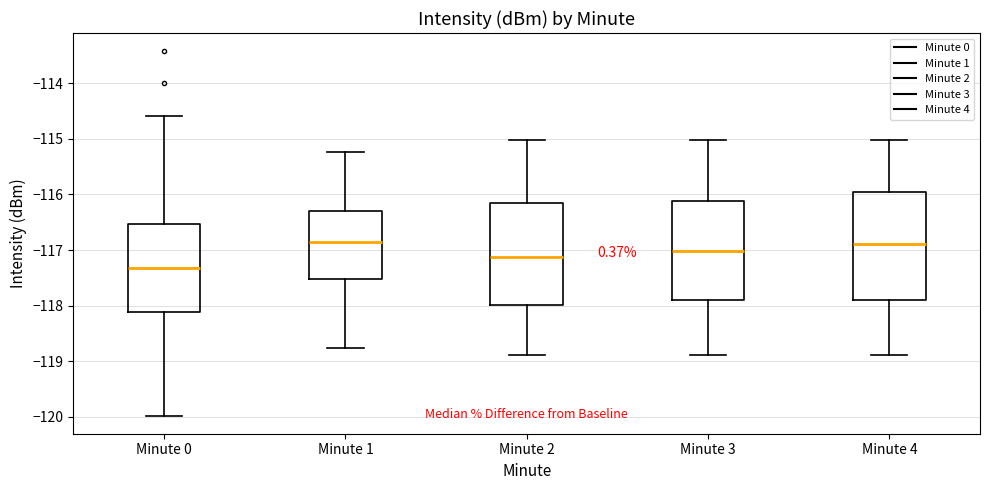

Reading left to right, transcribe this box plot: for each box, give where its median line is, the range the box spans, and where its two whiskers end, as read against the y-axis. The values are not printed on the chart, so give them approximately, as read against the axis.

Minute 0: median -117.3, box -118.1 to -116.5, whiskers -120.0 to -114.6
Minute 1: median -116.9, box -117.5 to -116.3, whiskers -118.8 to -115.2
Minute 2: median -117.1, box -118.0 to -116.2, whiskers -118.9 to -115.0
Minute 3: median -117.0, box -117.9 to -116.1, whiskers -118.9 to -115.0
Minute 4: median -116.9, box -117.9 to -115.9, whiskers -118.9 to -115.0